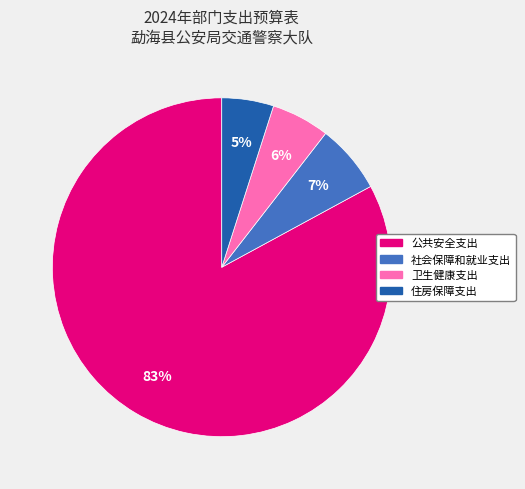

Rank the categories by value from highest to lowest.

公共安全支出, 社会保障和就业支出, 卫生健康支出, 住房保障支出